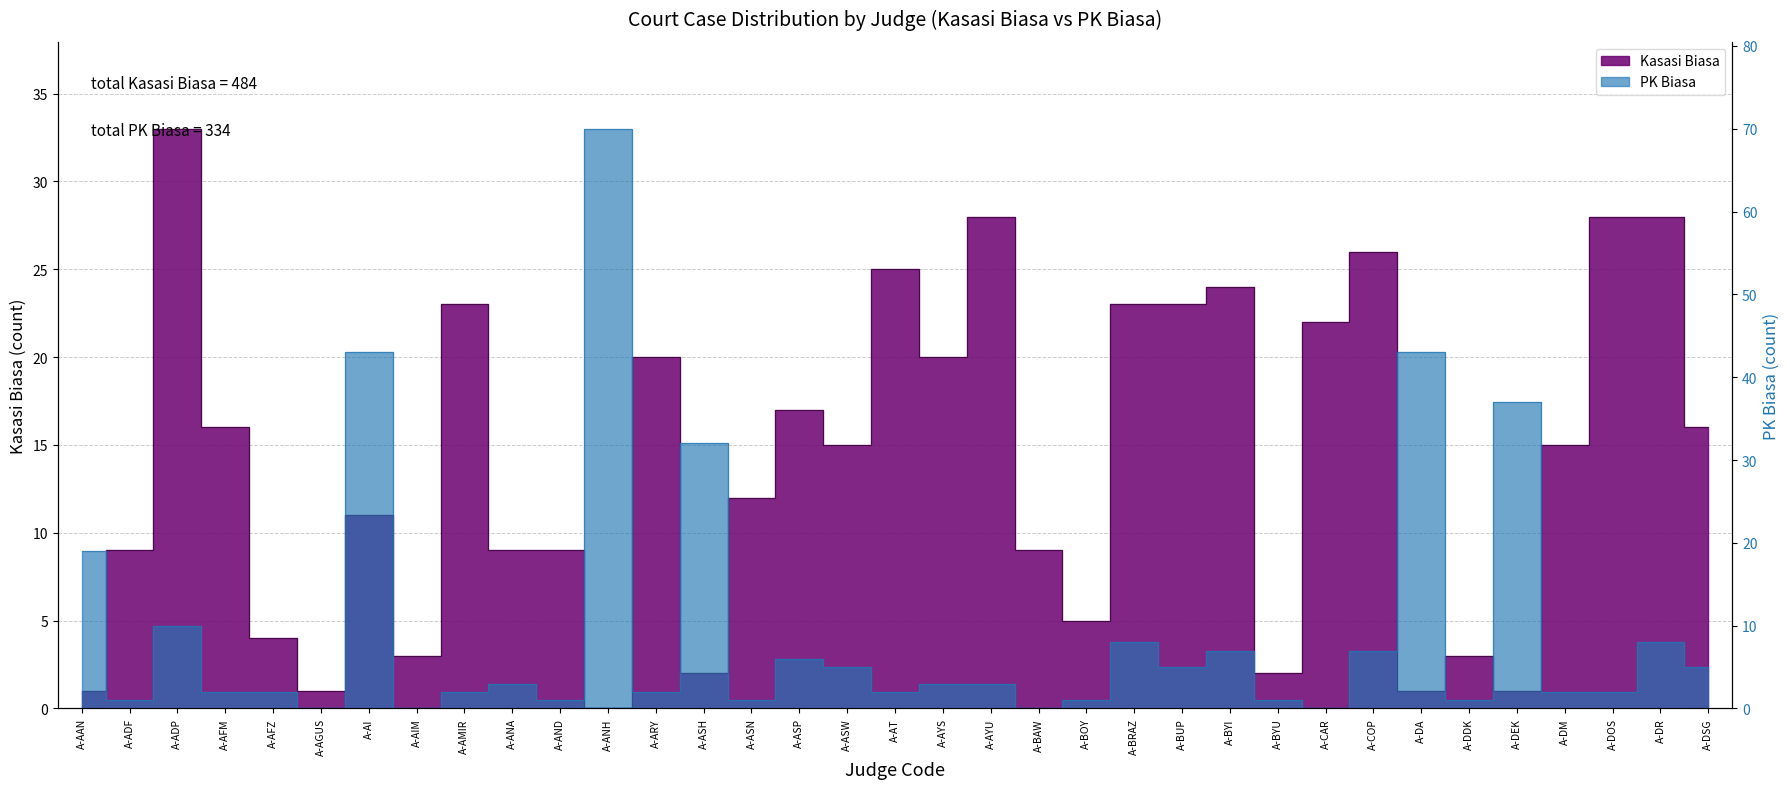

True or false: PK Biasa has more than 2 interior local peaks.

True